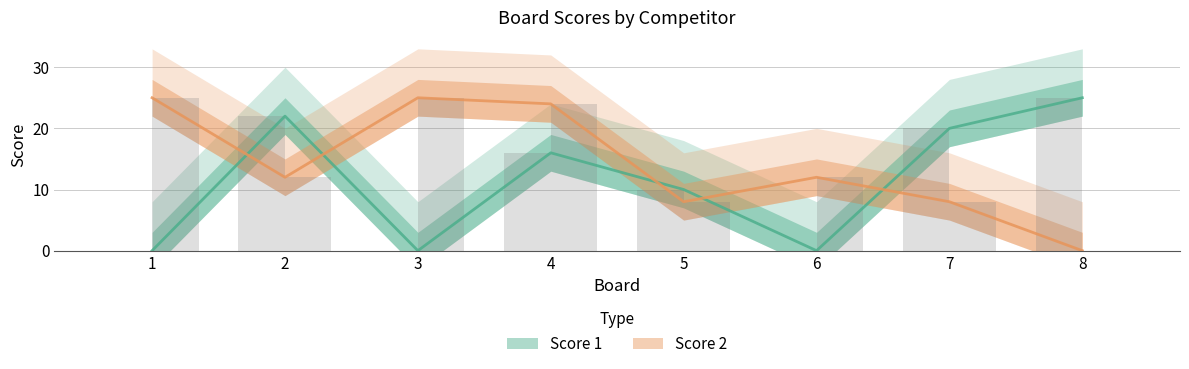

Which series has the largest total across all categories?

Score 2